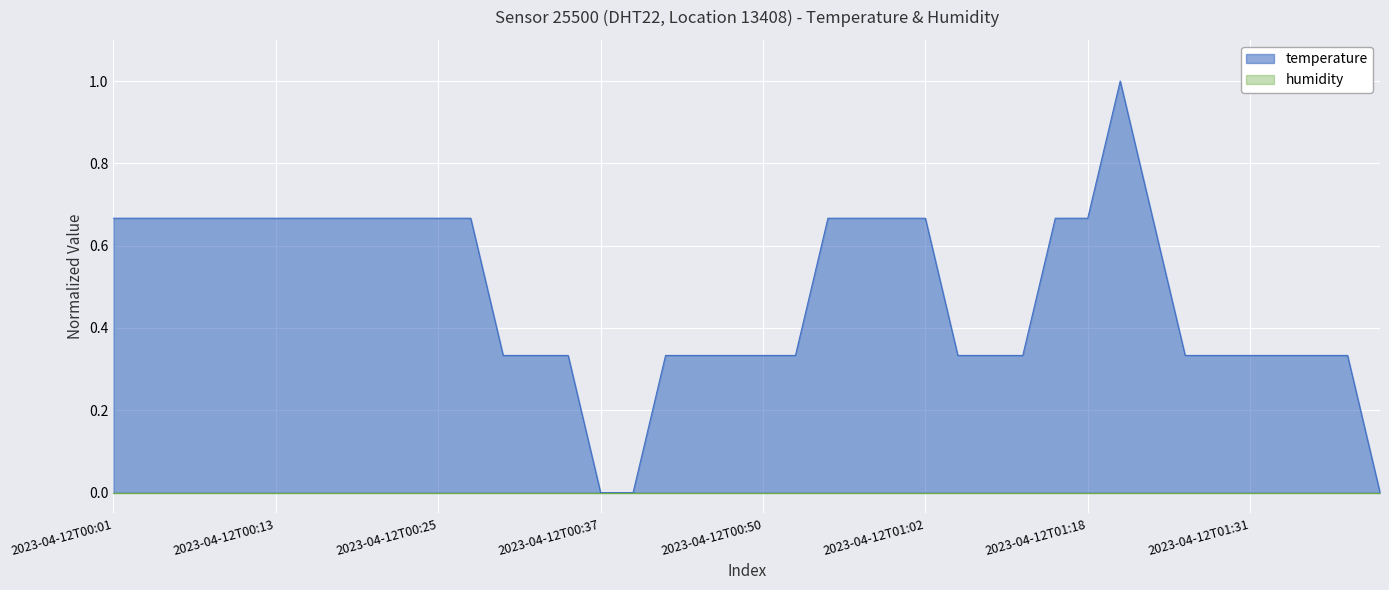

List the labels in order of value, smallest first.

2023-04-12T00:37, 2023-04-12T00:40, 2023-04-12T01:41, 2023-04-12T00:30, 2023-04-12T00:32, 2023-04-12T00:35, 2023-04-12T00:42, 2023-04-12T00:45, 2023-04-12T00:47, 2023-04-12T00:50, 2023-04-12T00:52, 2023-04-12T01:05, 2023-04-12T01:07, 2023-04-12T01:10, 2023-04-12T01:26, 2023-04-12T01:29, 2023-04-12T01:31, 2023-04-12T01:34, 2023-04-12T01:36, 2023-04-12T01:39, 2023-04-12T00:01, 2023-04-12T00:03, 2023-04-12T00:06, 2023-04-12T00:08, 2023-04-12T00:11, 2023-04-12T00:13, 2023-04-12T00:15, 2023-04-12T00:18, 2023-04-12T00:20, 2023-04-12T00:23, 2023-04-12T00:25, 2023-04-12T00:28, 2023-04-12T00:55, 2023-04-12T00:57, 2023-04-12T01:00, 2023-04-12T01:02, 2023-04-12T01:13, 2023-04-12T01:18, 2023-04-12T01:23, 2023-04-12T01:21